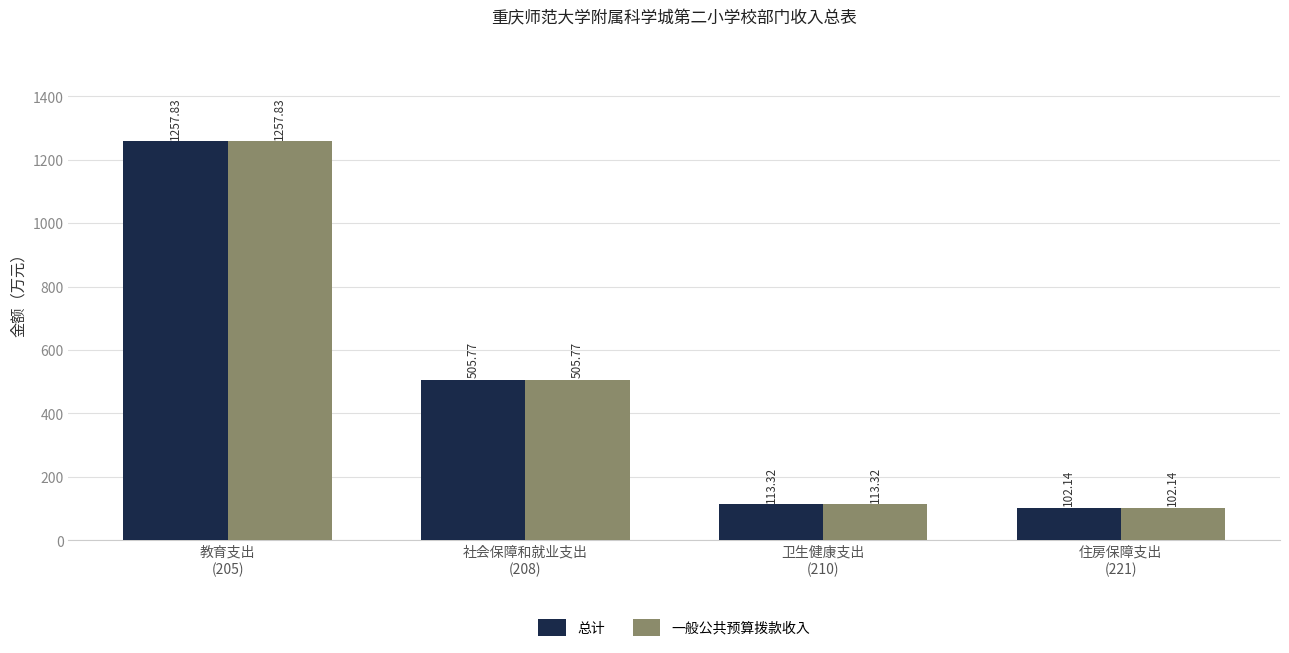

How many data points does each series have?

4